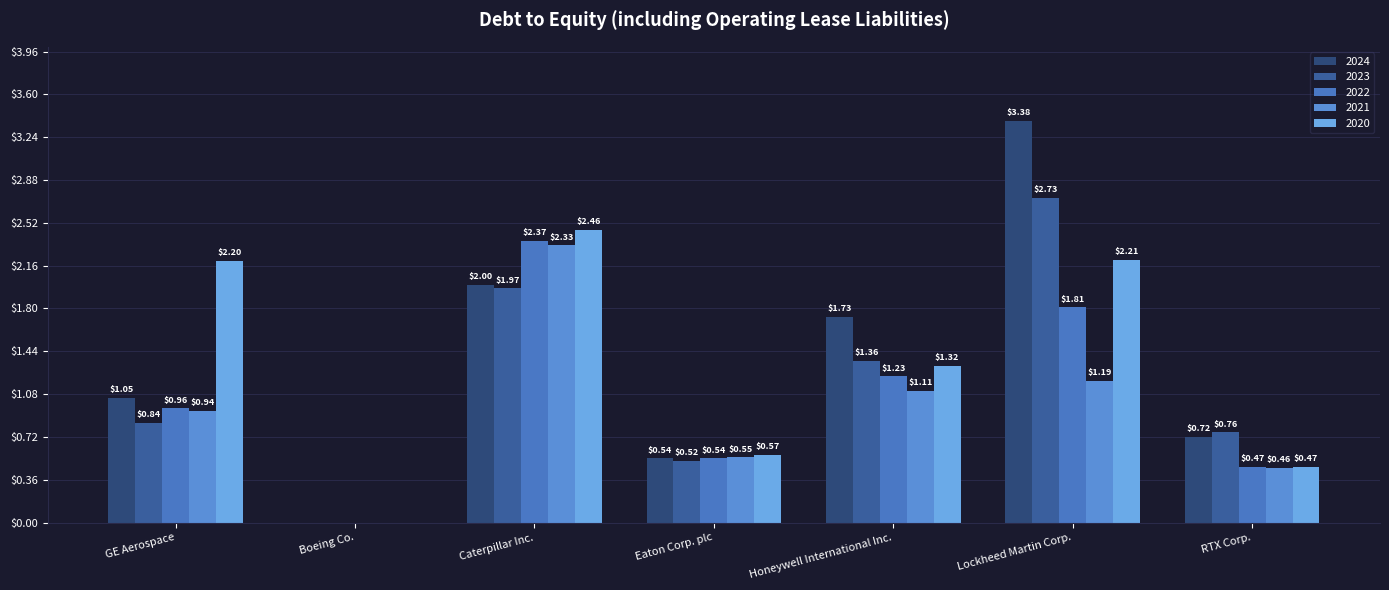

Is it true that 2020 equals 1.4 at Boeing Co.?

False